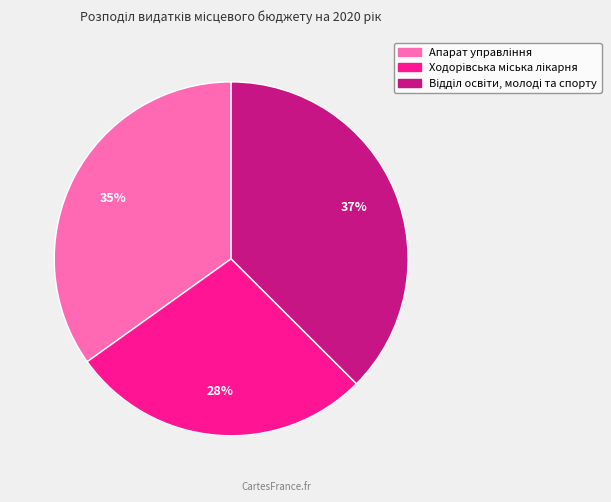

To the nearest percent, what is the average slice percentage?

33%